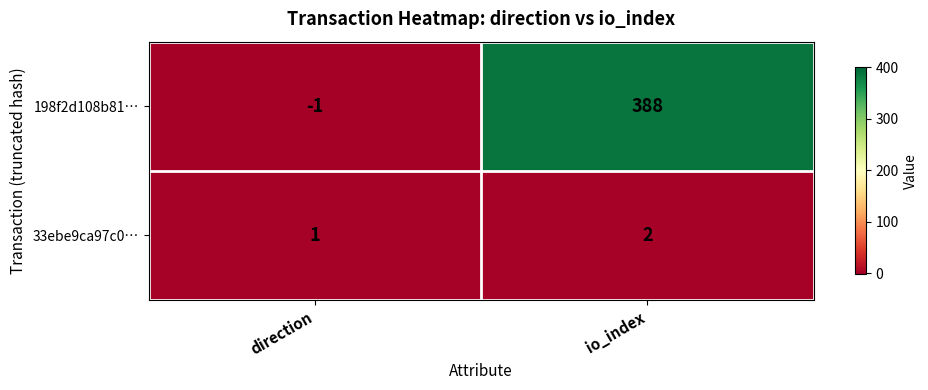

Reading left to right, what are all the values shown in this chart?

198f2d108b81…: direction=-1	io_index=388
33ebe9ca97c0…: direction=1	io_index=2